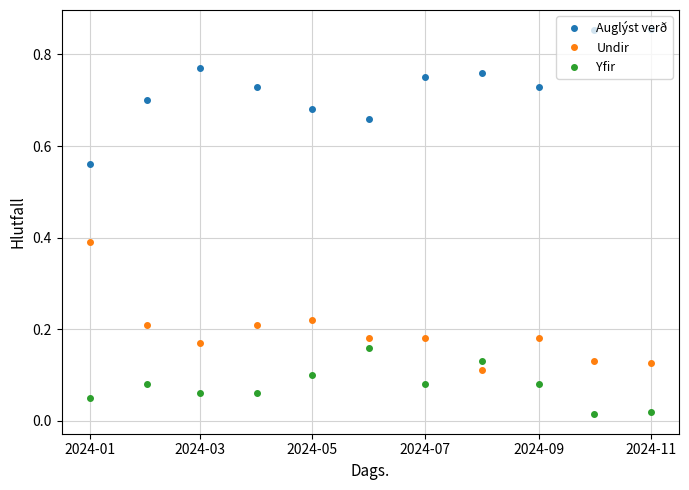

What is the sum of all Auglýst verð values?

8.0